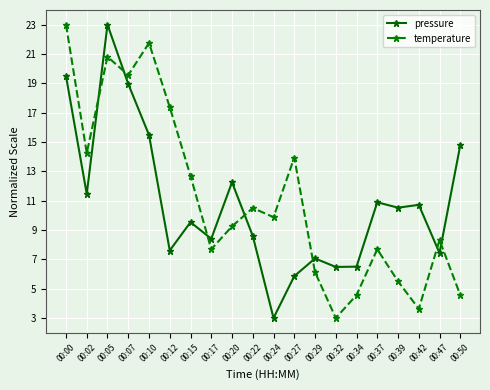

What is the smallest value displayed?

3.0